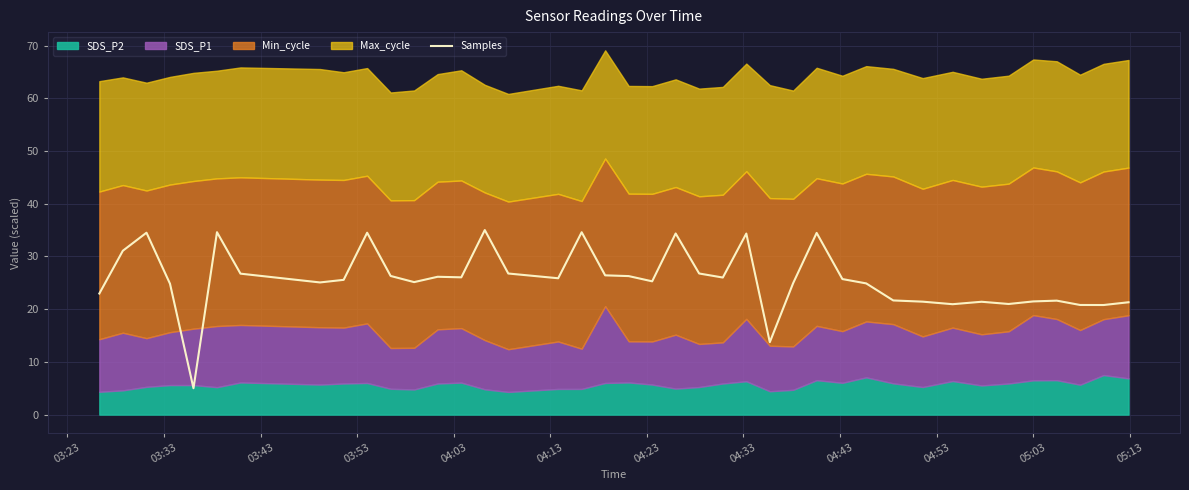

What is the lowest value of the Samples series?

5.0